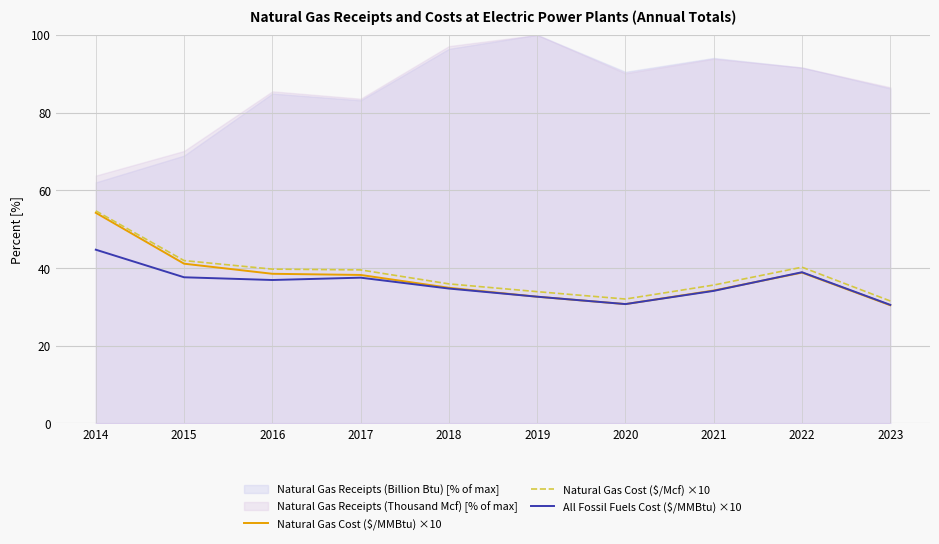

At which label does Natural Gas Cost ($/Mcf) ×10 reach its minimum?

2023